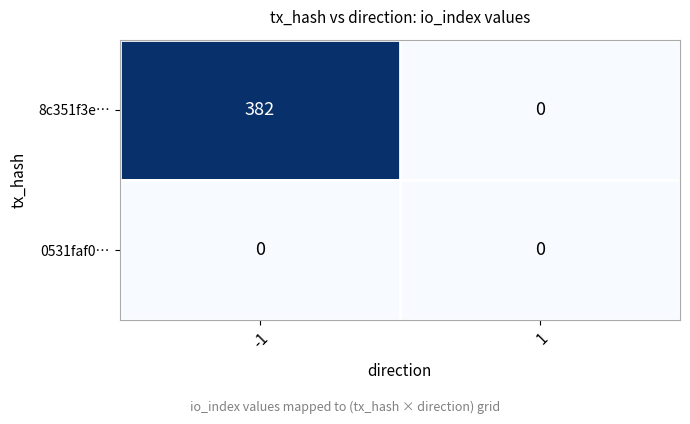

Rank the series by their maximum value, from highest to lowest.

8c351f3e…, 0531faf0…